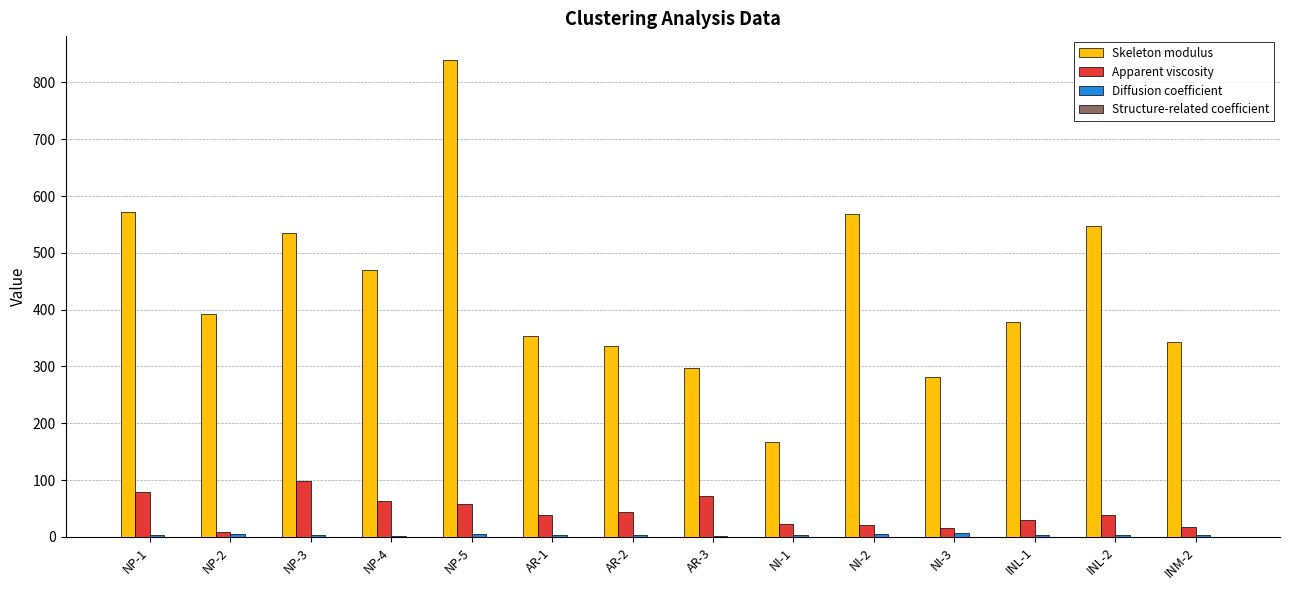

Is it true that Skeleton modulus equals 354.0 at AR-1?

True